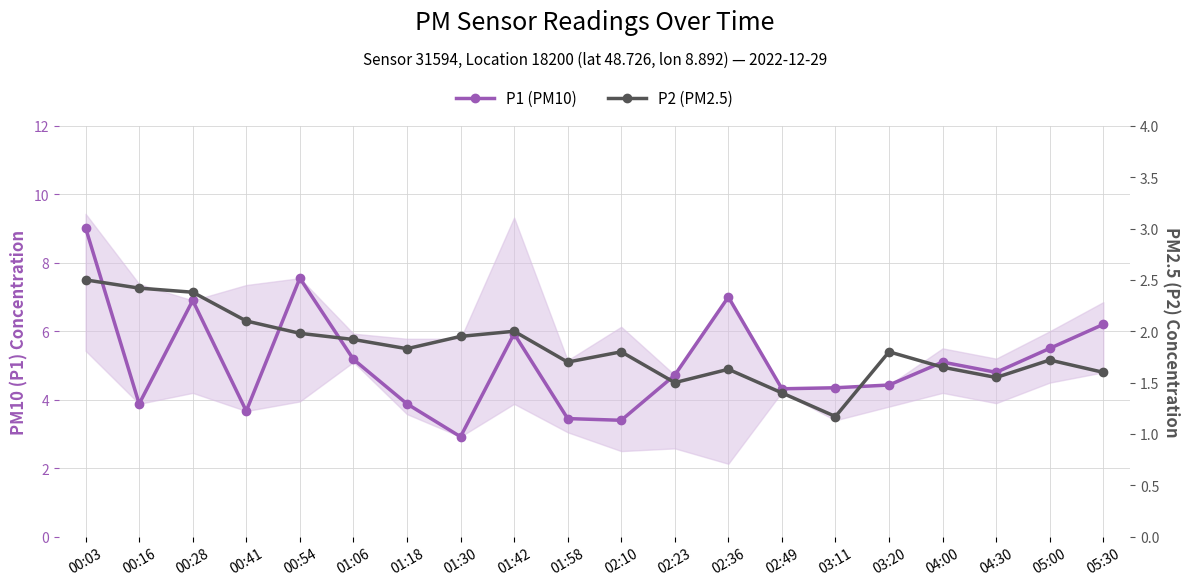

What is the difference between the maximum and second lowest values in the P2 (PM2.5) series?

1.1